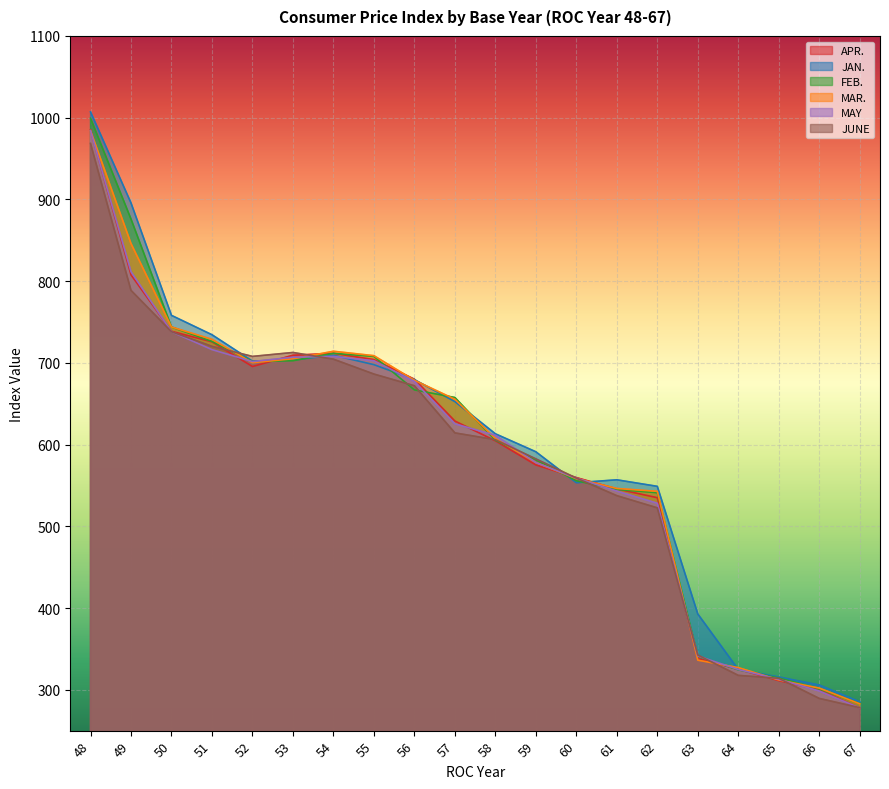

Reading right to left, list all the values displayed in this chart.

APR.: 277.7	299.8	311.2	325.0	338.5	535.0	545.7	559.6	575.1	604.6	628.8	680.0	704.0	711.7	709.3	695.5	725.7	738.6	807.7	985.1
JAN.: 285.2	305.8	315.6	324.8	392.7	548.9	556.9	553.3	591.2	613.2	652.6	679.5	697.8	709.3	703.5	702.1	734.4	758.1	895.7	1007.1
FEB.: 283.1	300.9	314.4	324.4	340.9	541.1	545.1	555.7	581.5	605.3	657.6	666.9	707.9	711.7	702.6	701.6	726.2	743.9	876.0	999.3
MAR.: 282.8	302.0	312.0	327.1	336.2	542.8	546.3	558.4	578.0	607.4	655.5	678.7	708.8	714.2	705.0	700.2	728.8	743.9	846.0	984.1
MAY: 277.8	298.5	312.8	324.8	341.3	528.2	543.1	559.0	578.0	611.4	625.4	677.3	702.6	707.9	706.9	701.6	716.2	738.1	811.5	984.1
JUNE: 278.1	289.4	314.0	317.6	342.5	522.6	537.5	559.0	582.5	606.0	614.3	672.0	686.3	704.5	712.7	707.9	720.2	738.1	788.7	968.5